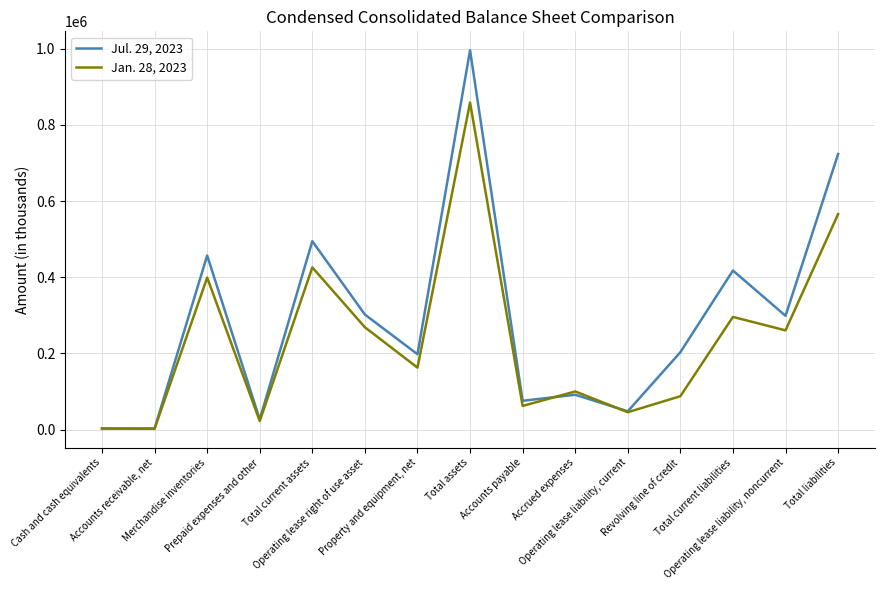

Which series has the largest total across all categories?

Jul. 29, 2023